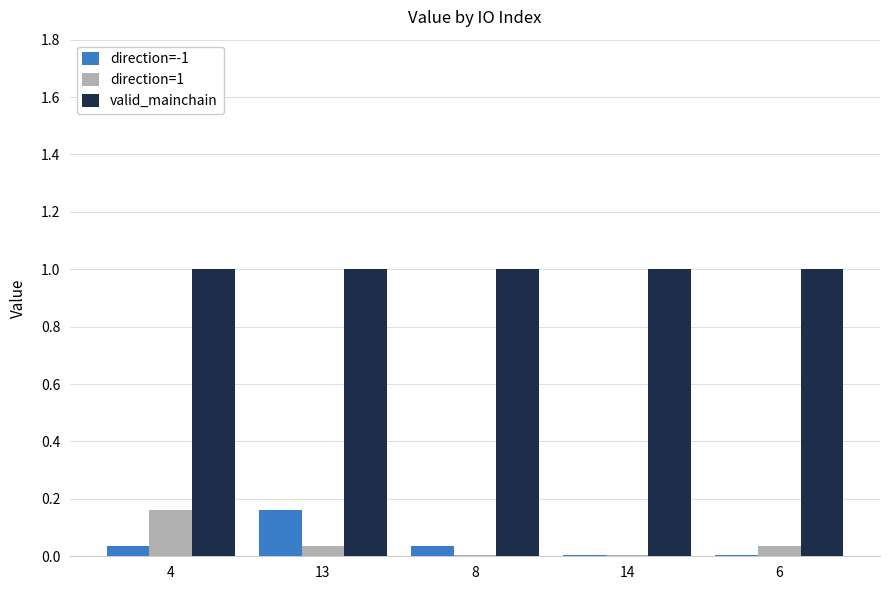

The direction=-1 series shows 0.0 at 4. True or false?

True